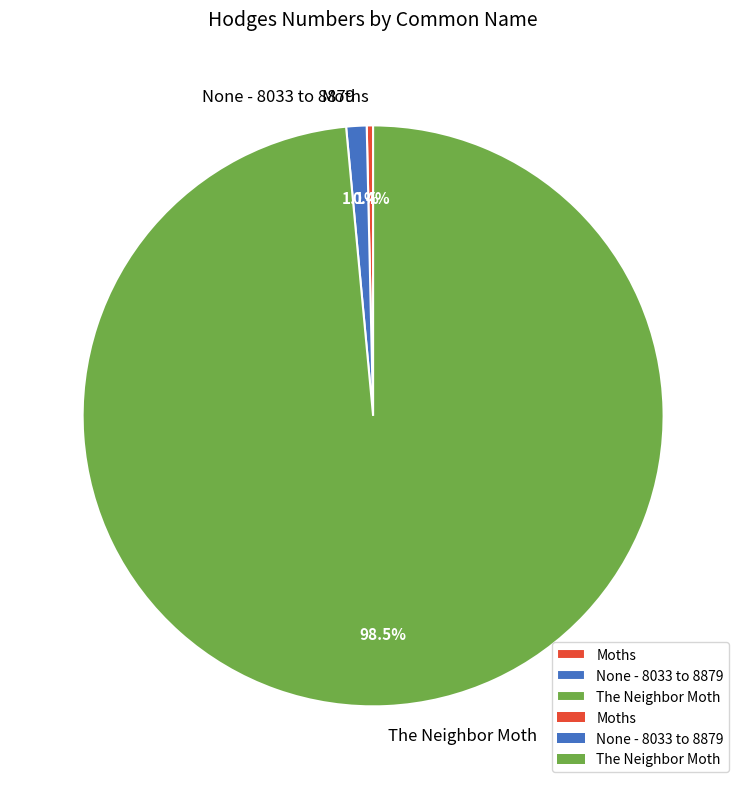

What percentage is NOT represented by Moths?

99.6%